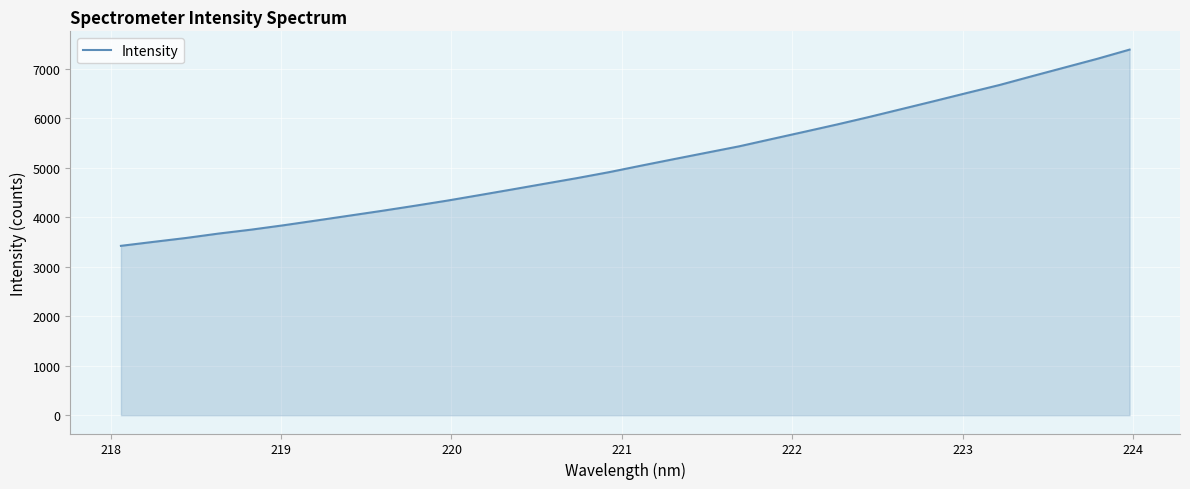

What is the minimum value shown in the chart?

3424.5